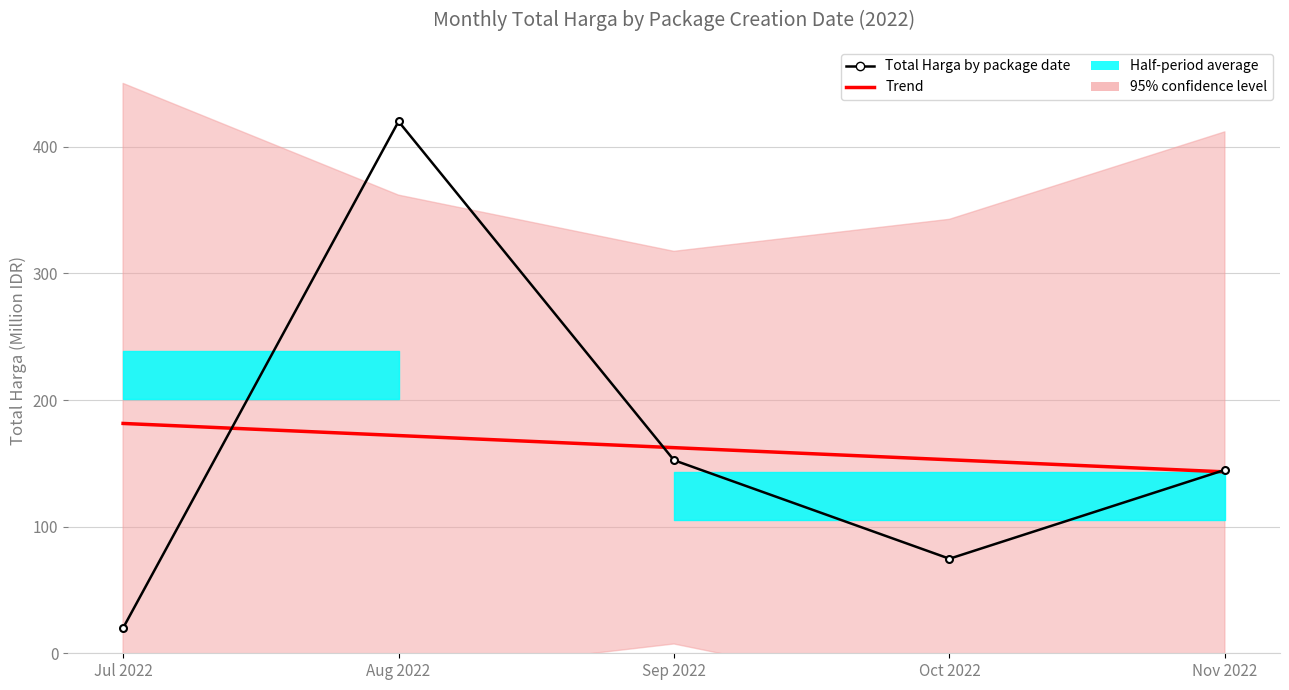

What is the label of the 5th point from the left?

Nov 2022